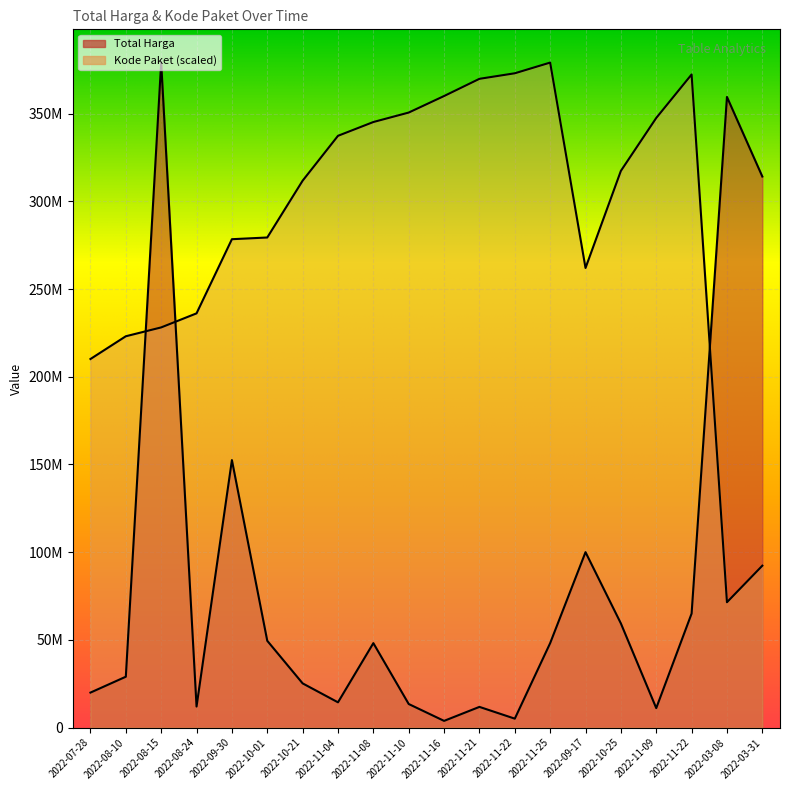

Read the Total Harga value at 2022-10-21.

25200000.0